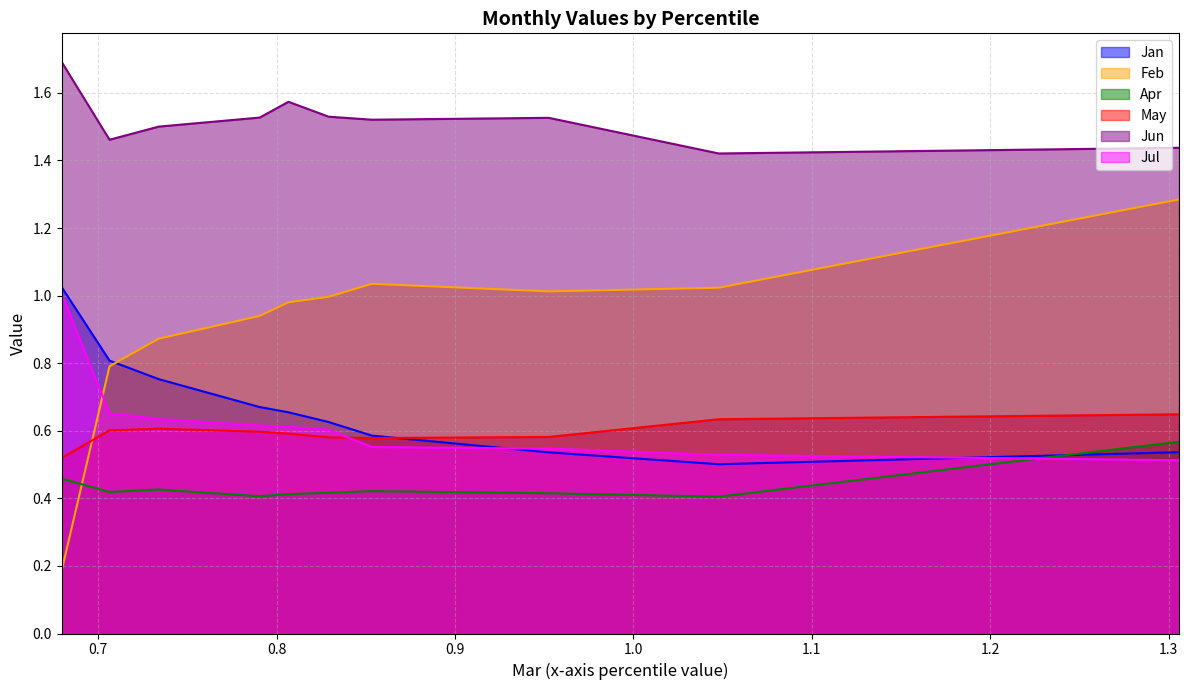

At which label does Feb reach its minimum?

pct05